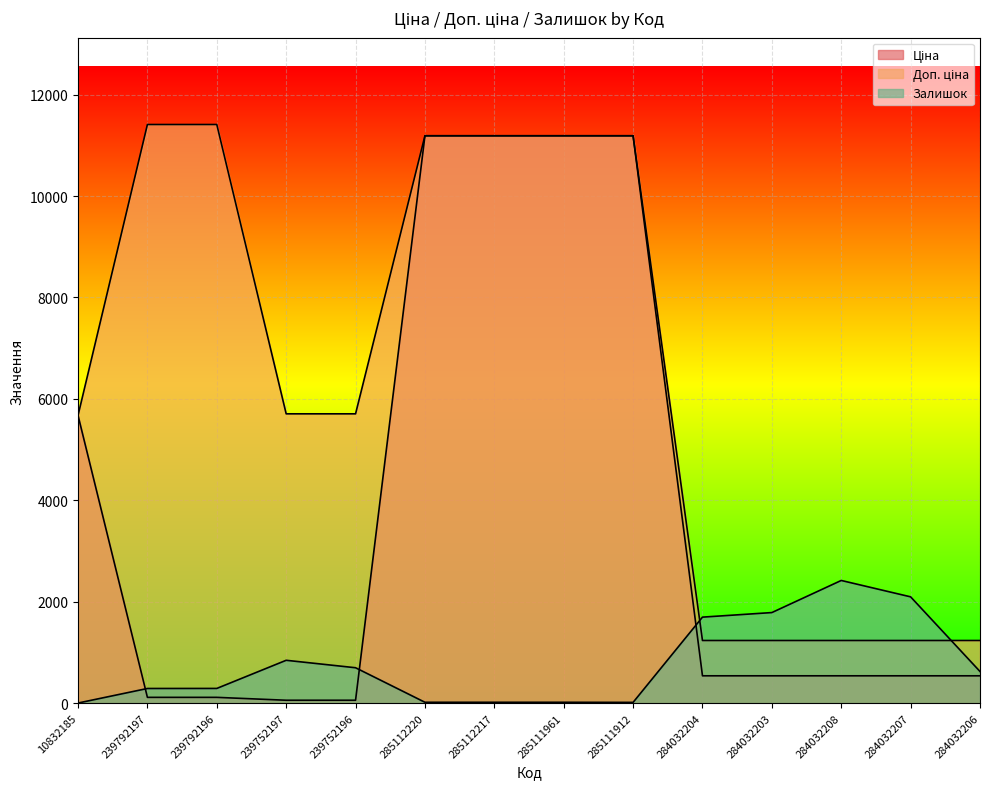

What is the label of the 6th point from the left?

285112220